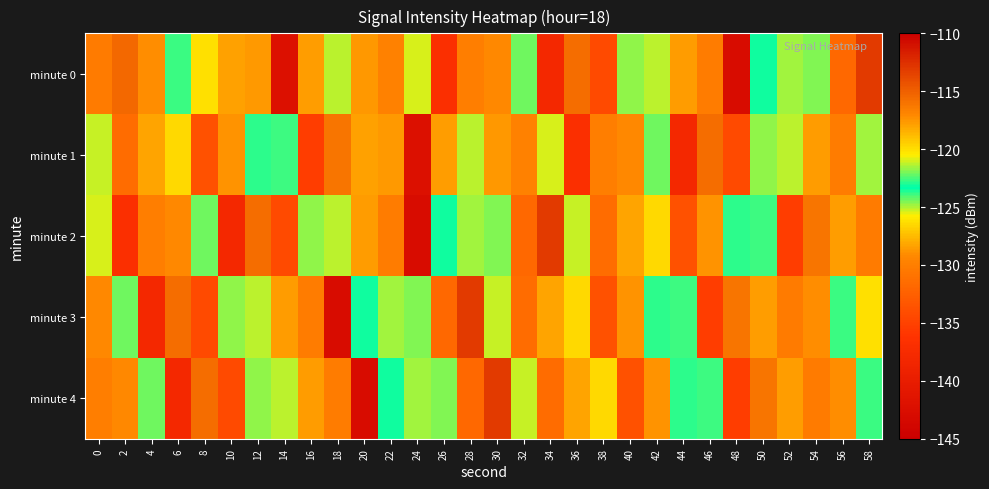

What is the spread (max minus min) of values at 38?

7.9